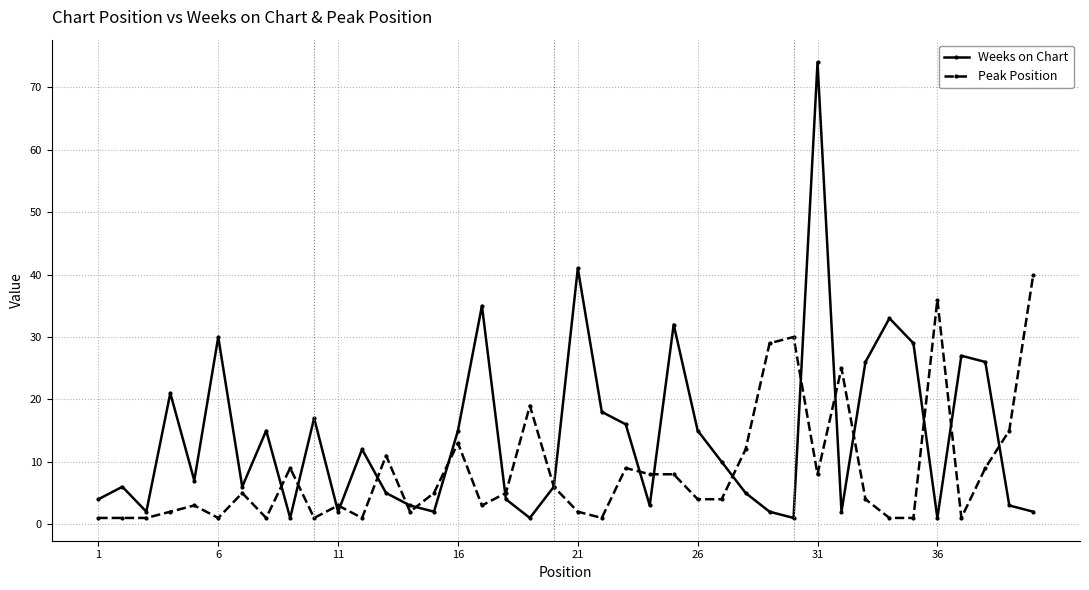

Reading left to right, transcribe all the data shown in this chart.

Weeks on Chart: 4	6	2	21	7	30	6	15	1	17	2	12	5	3	2	15	35	4	1	6	41	18	16	3	32	15	10	5	2	1	74	2	26	33	29	1	27	26	3	2
Peak Position: 1	1	1	2	3	1	5	1	9	1	3	1	11	2	5	13	3	5	19	6	2	1	9	8	8	4	4	12	29	30	8	25	4	1	1	36	1	9	15	40